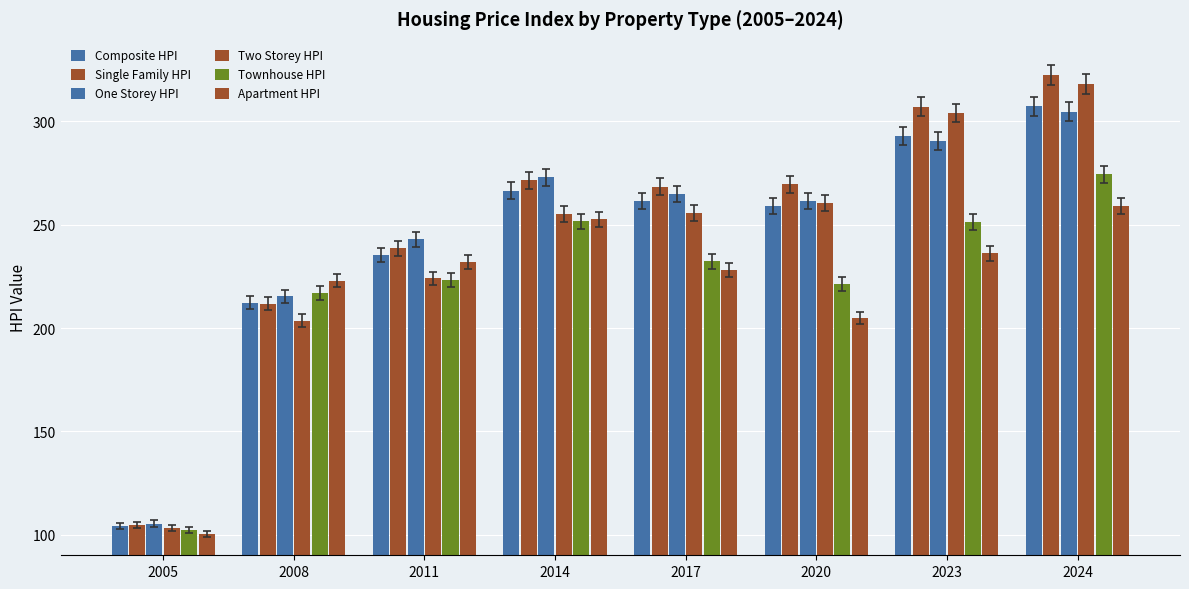

What is the difference between the second highest and second lowest values in the Single Family HPI series?

95.3